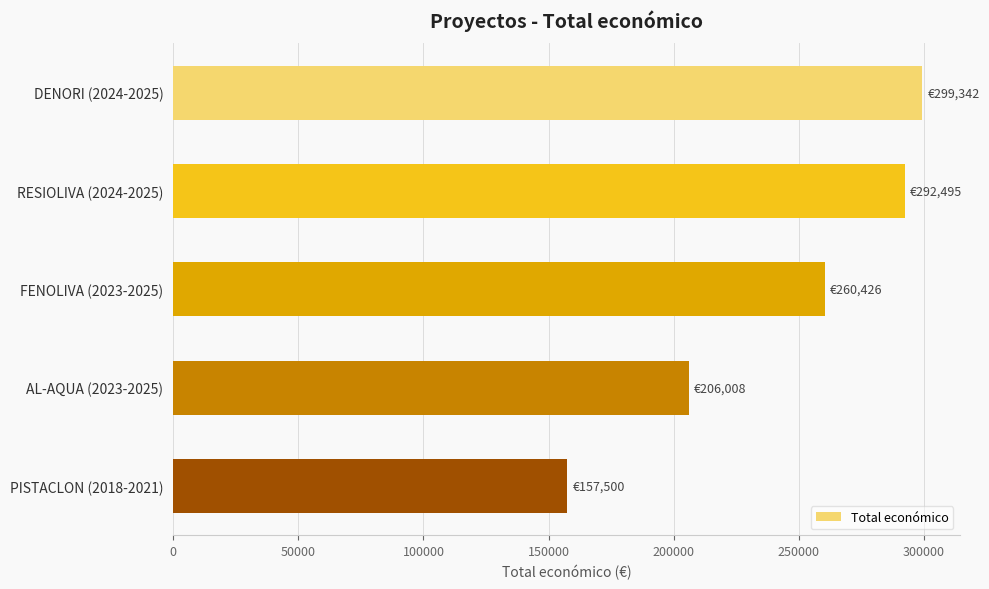

Reading top to bottom, extract all data points from this chart.

299342	292495	260426	206008	157500